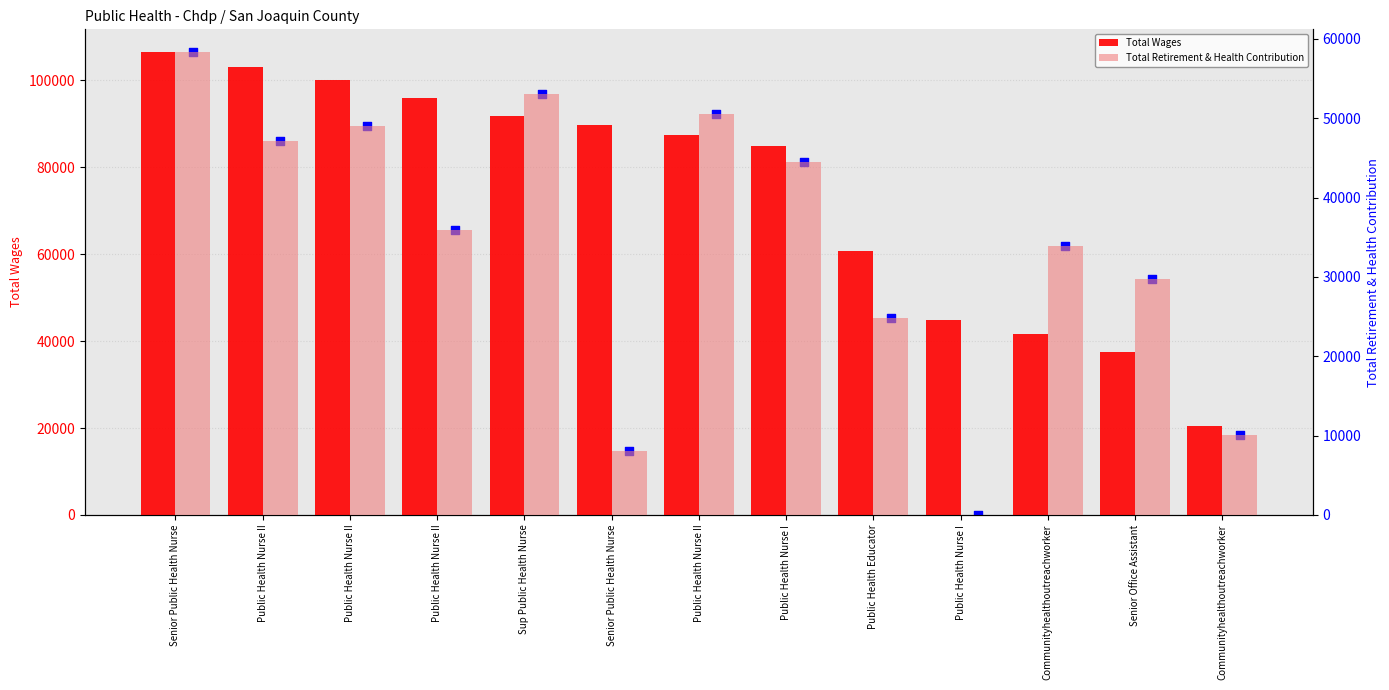

At how many categories does at least one series exceed 98806?

3